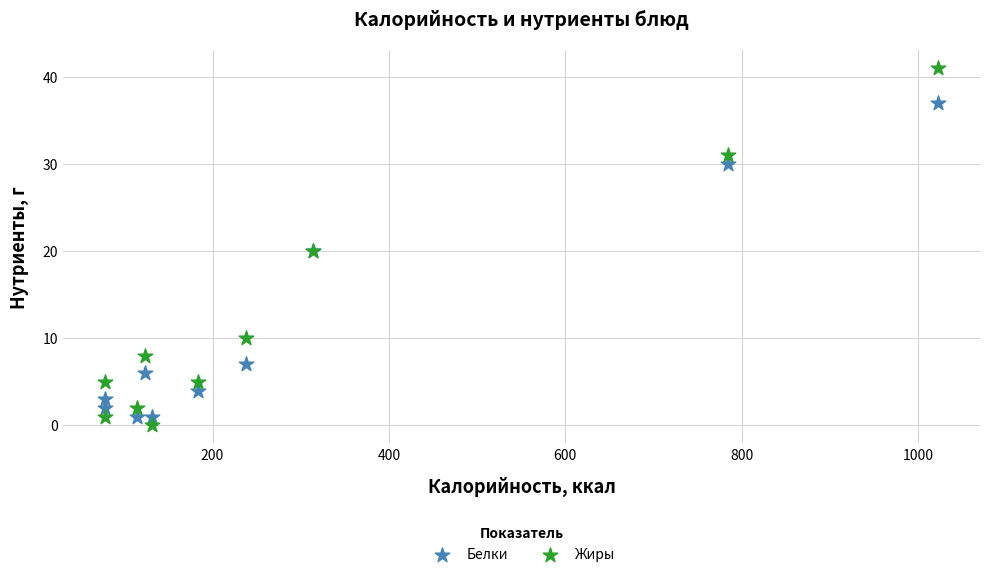

Which series has the largest Y range (max minus min)?

Жиры